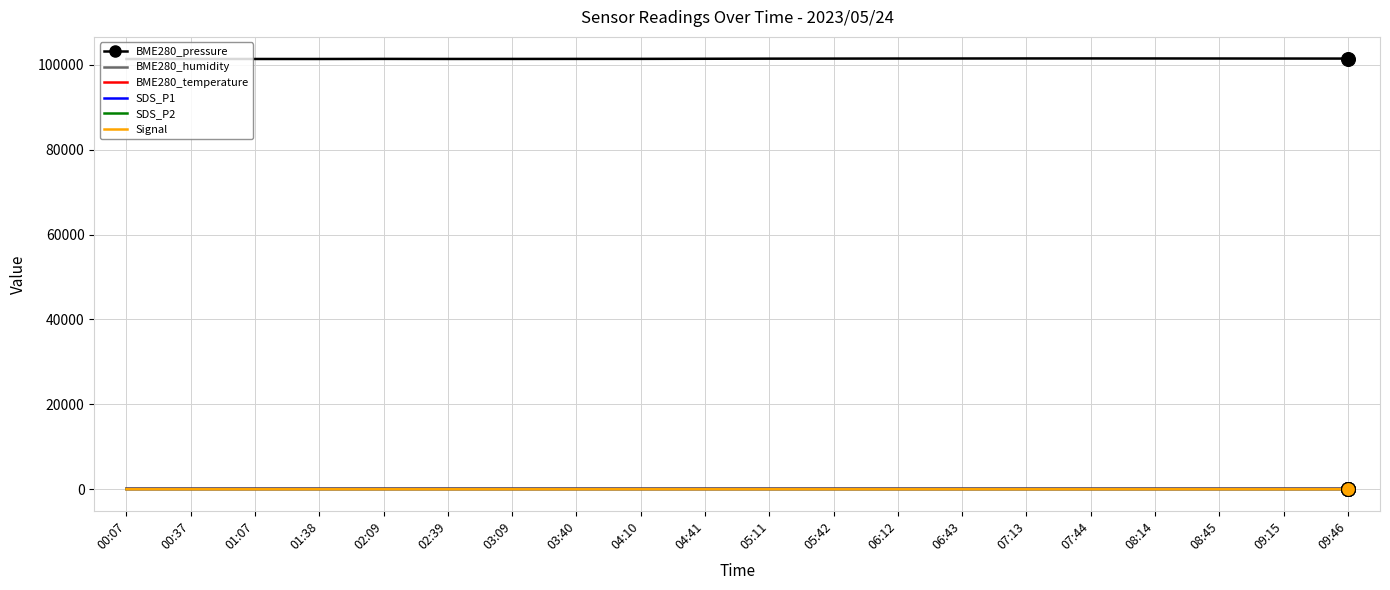

What position from the right is 03:09?

14